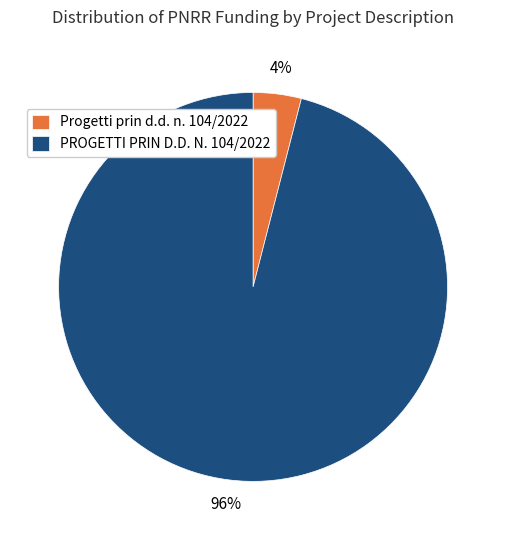

Between PROGETTI PRIN D.D. N. 104/2022 and Progetti prin d.d. n. 104/2022, which is larger?

PROGETTI PRIN D.D. N. 104/2022